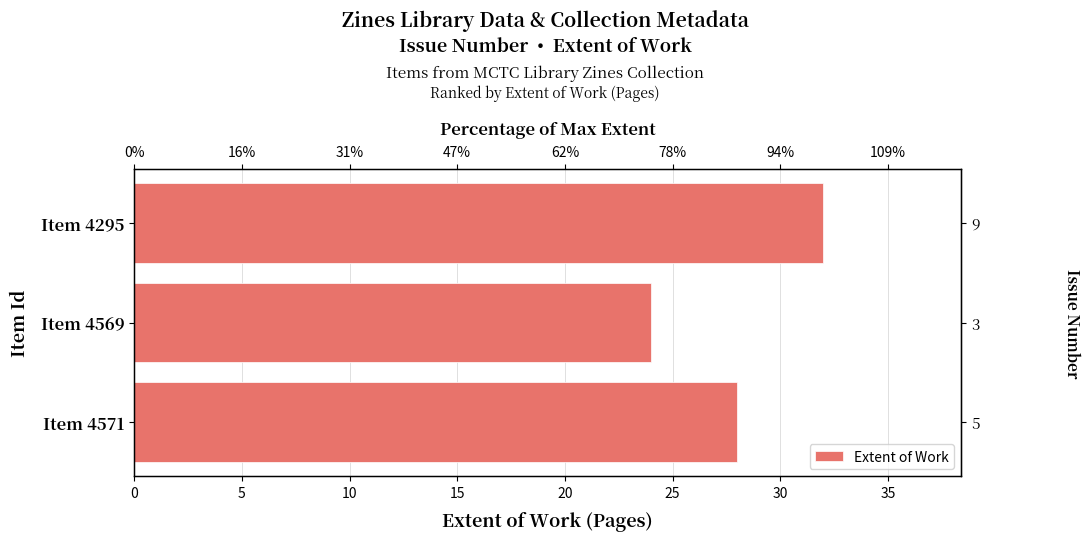

Count the values in the range 24 to 32.

3